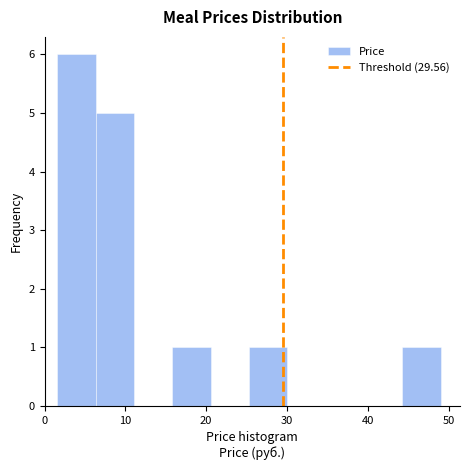

How tall is the bar that spans 16 to 21 on the x-axis? Neither the bar edges nor the heights are printed on the chart, so give them approximately, as read against the axes.

1